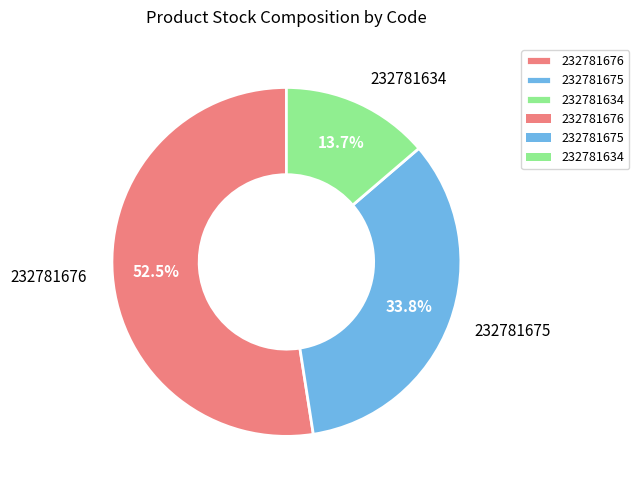

True or false: 232781675 accounts for 34% of the total.

True